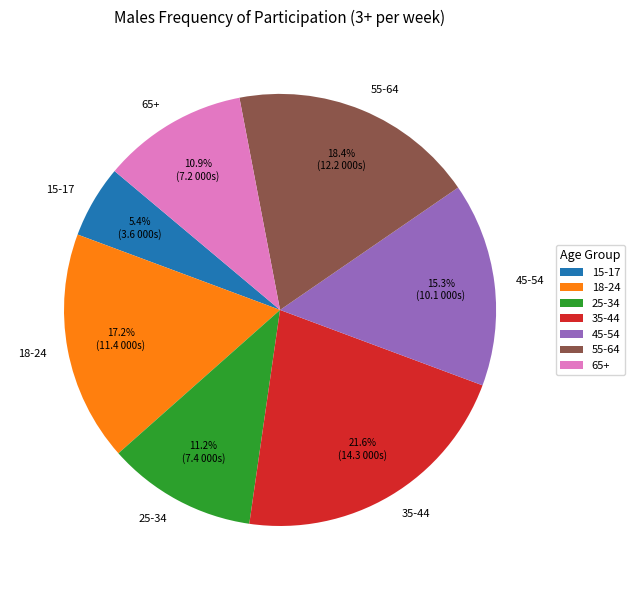

How many slices are in this pie chart?

7